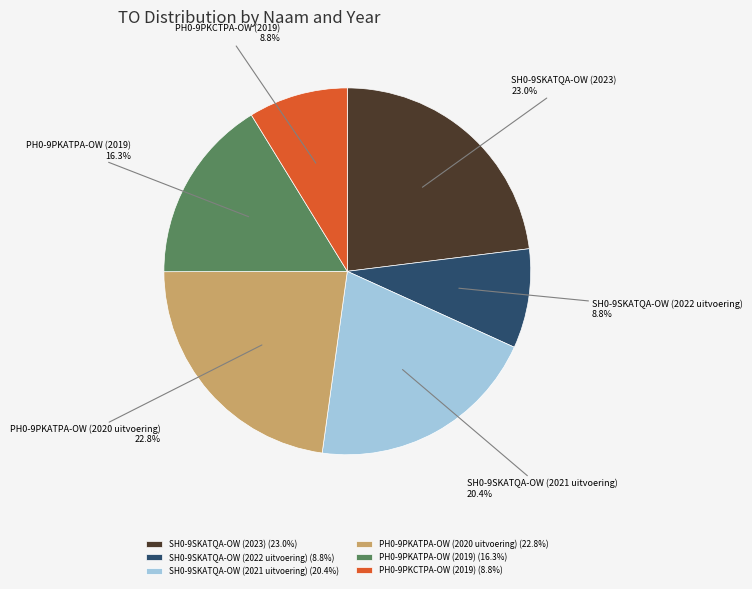

Is PH0-9PKATPA-OW (2020 uitvoering) the majority of the pie?

No